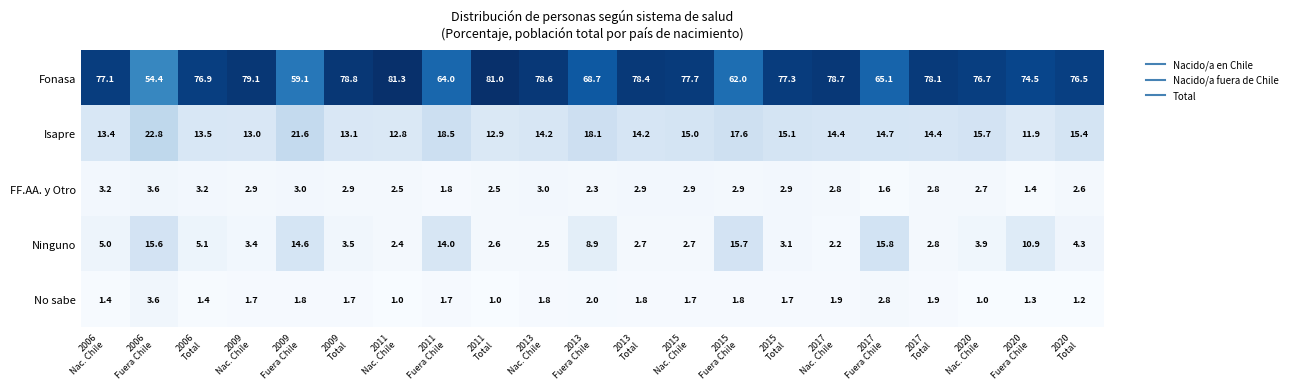

Which series has the largest range (max minus min)?

Fonasa